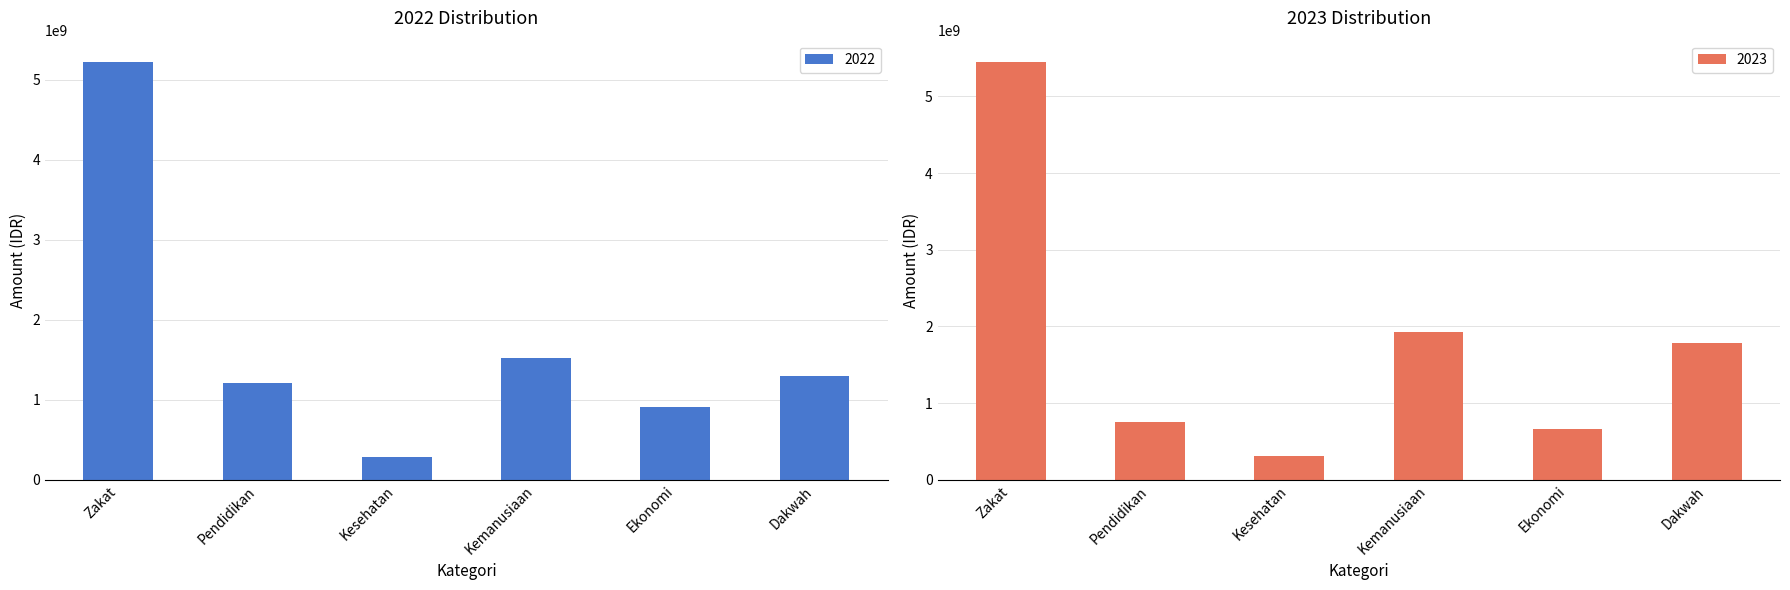

Reading left to right, extract all data points from this chart.

2022: 5227523548	1206237411	283260326	1526908123	915073036	1296044652
2023: 5452617109	758064170	314597708	1923335106	668803520	1787816605